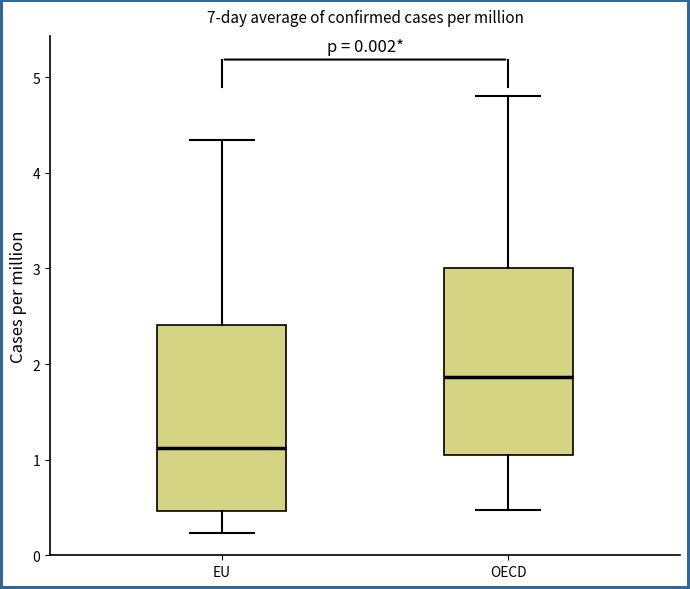

Reading left to right, read every box against the y-axis: the position of its median line, the range the box covers, and the ends of its whiskers. The values are not printed on the chart, so give them approximately, as read against the axis.

EU: median 1.1, box 0.5 to 2.4, whiskers 0.2 to 4.3
OECD: median 1.9, box 1.0 to 3.0, whiskers 0.5 to 4.8